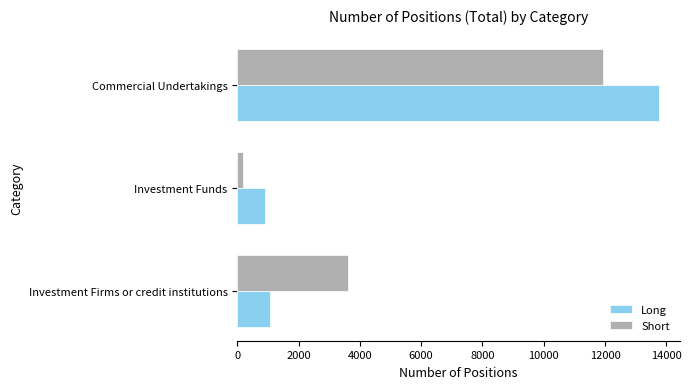

At Investment Funds, list the series in order from smallest to largest.

Short, Long